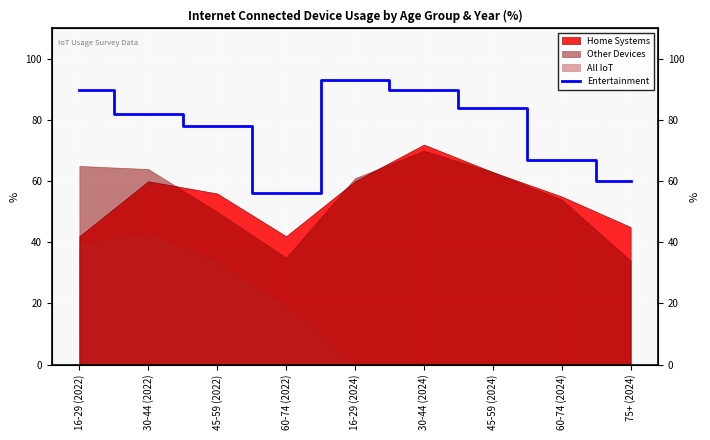

What is the label of the 3rd point from the right?

45-59 (2024)